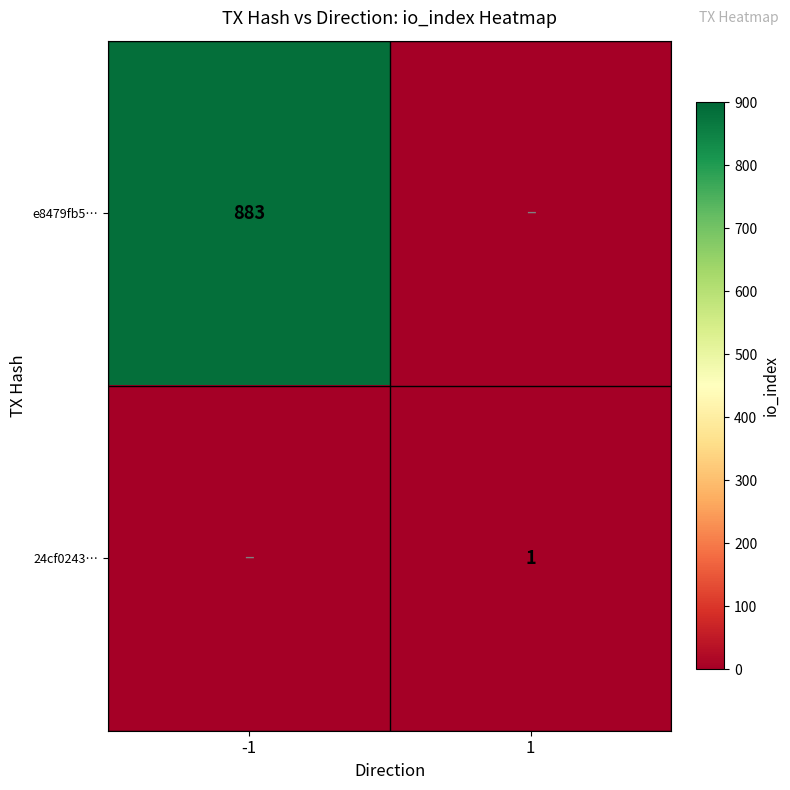

What is the average value of the e8479fb5… series?

442